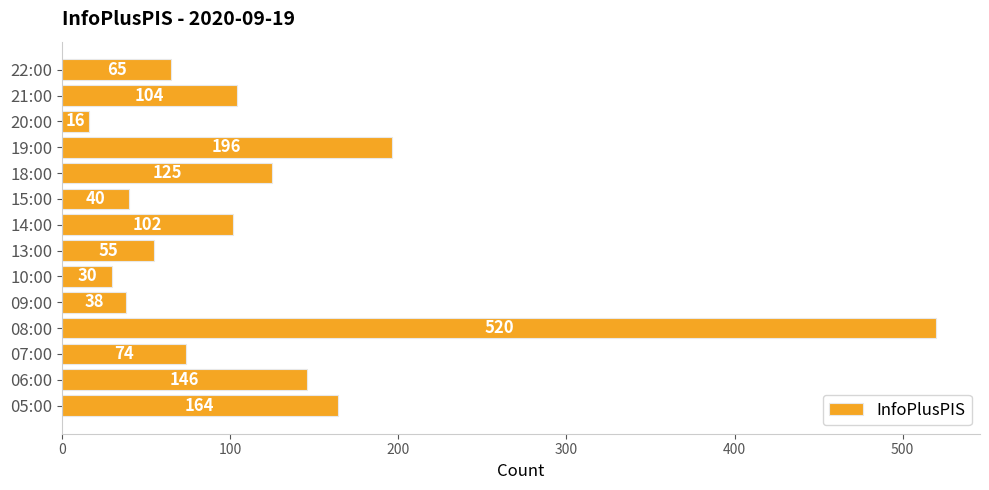

Count the number of categories in the chart.

14